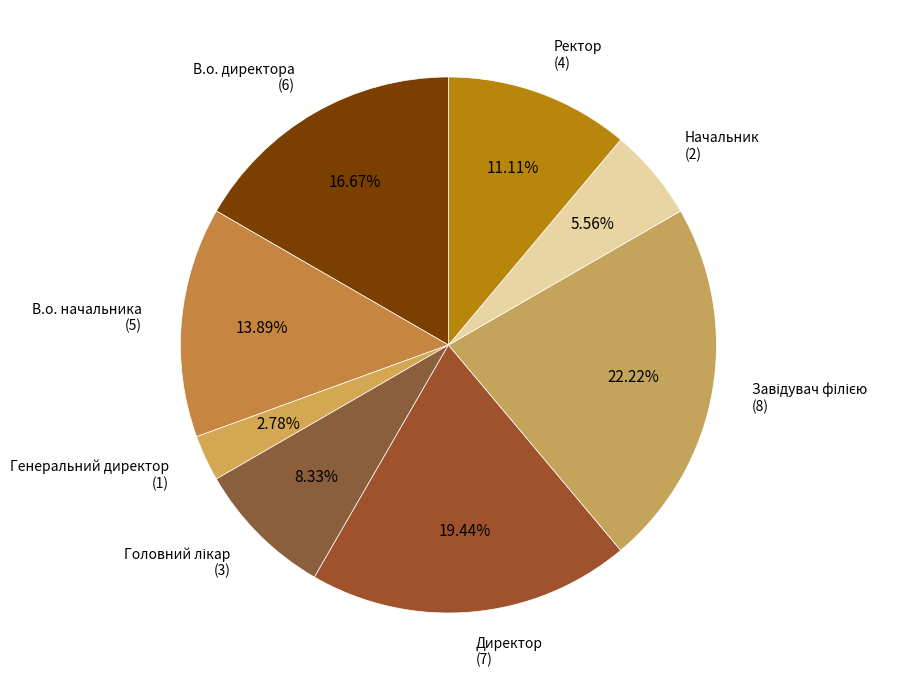

How many slices are in this pie chart?

8